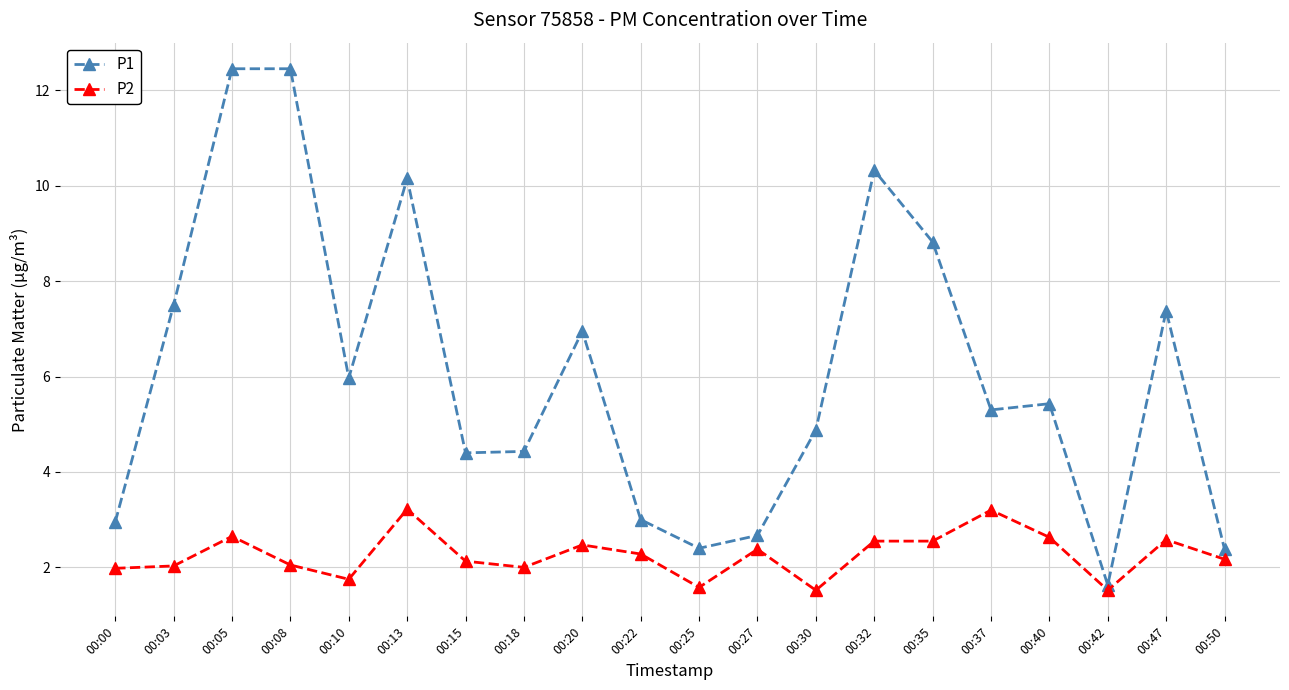

What is the spread (max minus min) of values at 00:42?

0.1